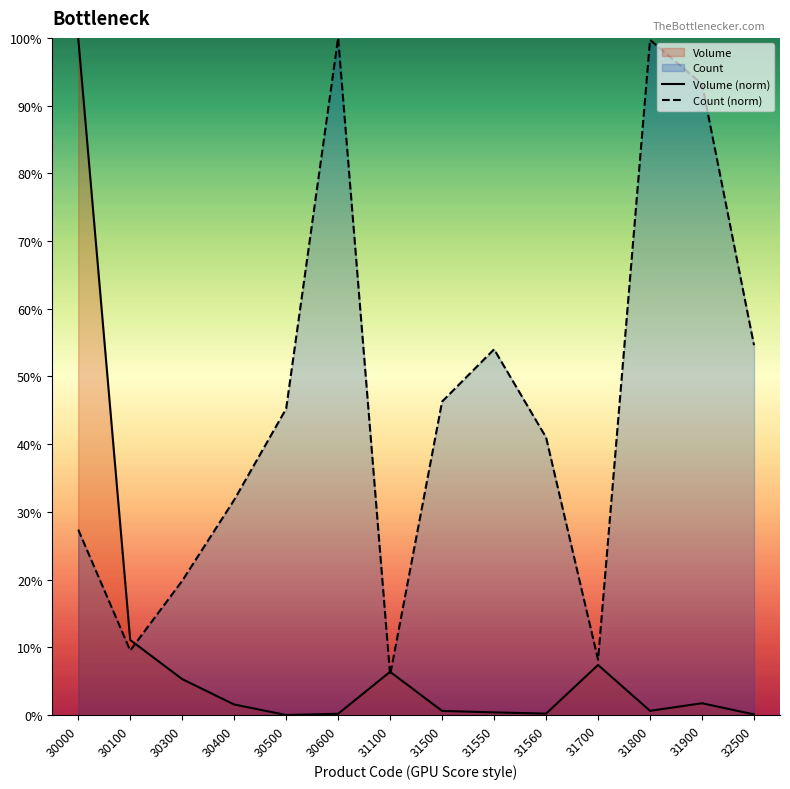

What is the average value of the Count (norm) series?

45.5